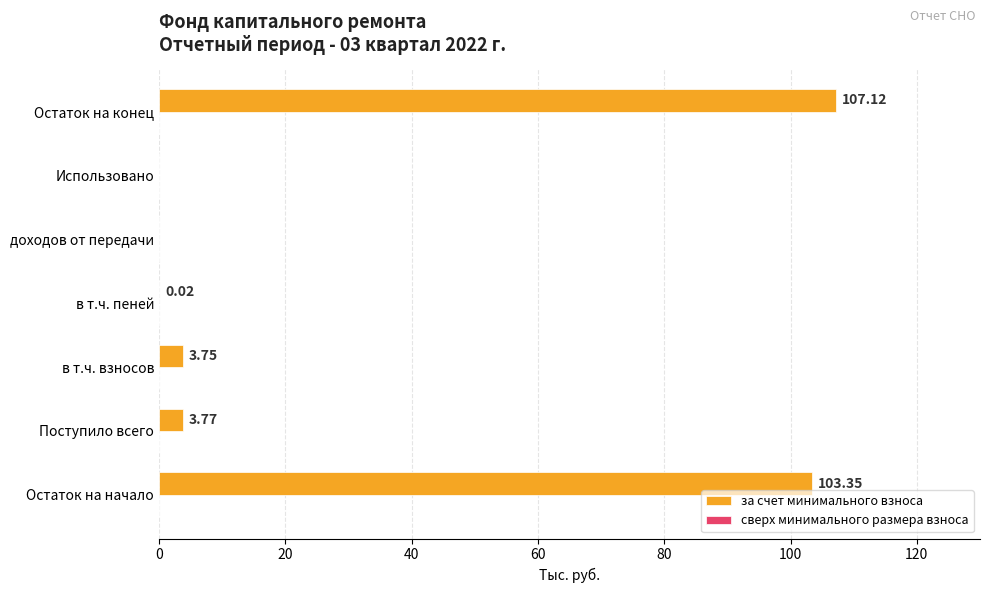

Which category has the highest value across all series?

Остаток на конец